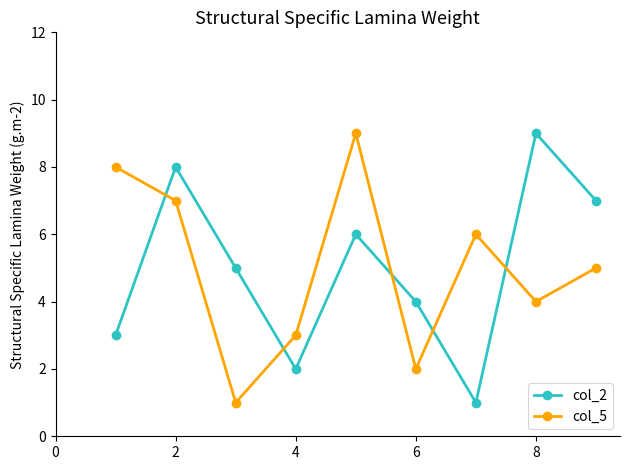

Reading left to right, what are all the values shown in this chart?

col_2: 3	8	5	2	6	4	1	9	7
col_5: 8	7	1	3	9	2	6	4	5